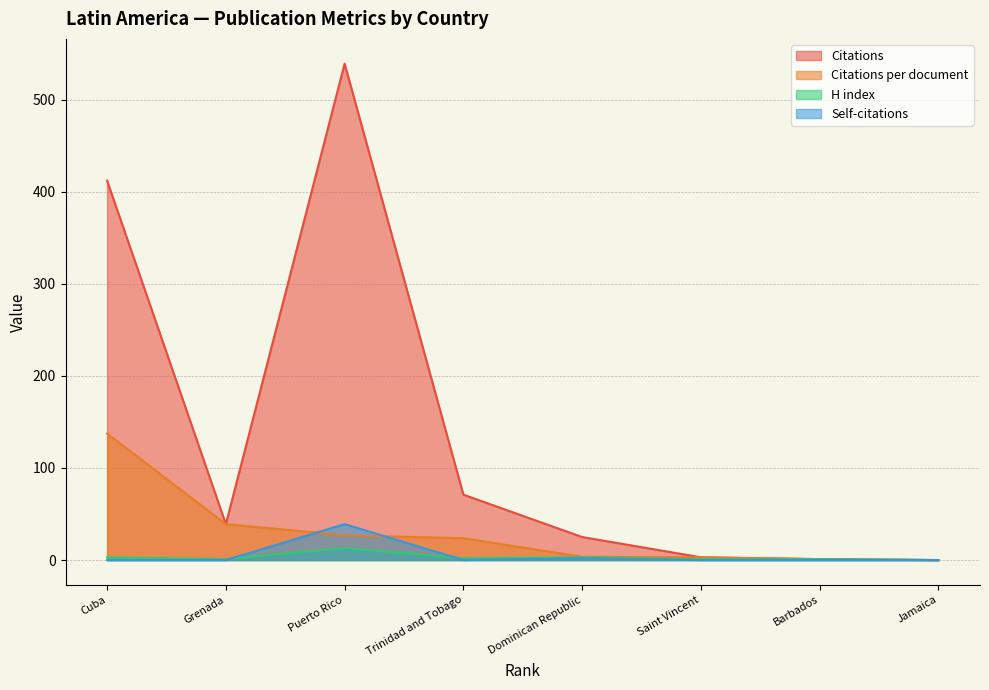

Is it true that H index equals 3.0 at Dominican Republic?

True